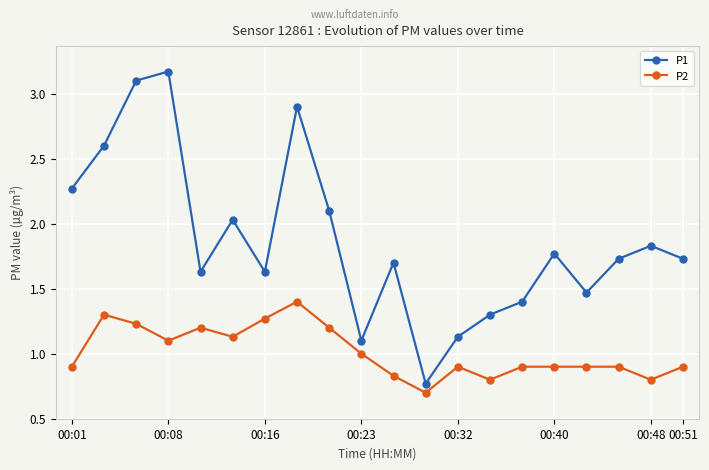

True or false: P2 has more than 2 points higher than both neighbors.

True